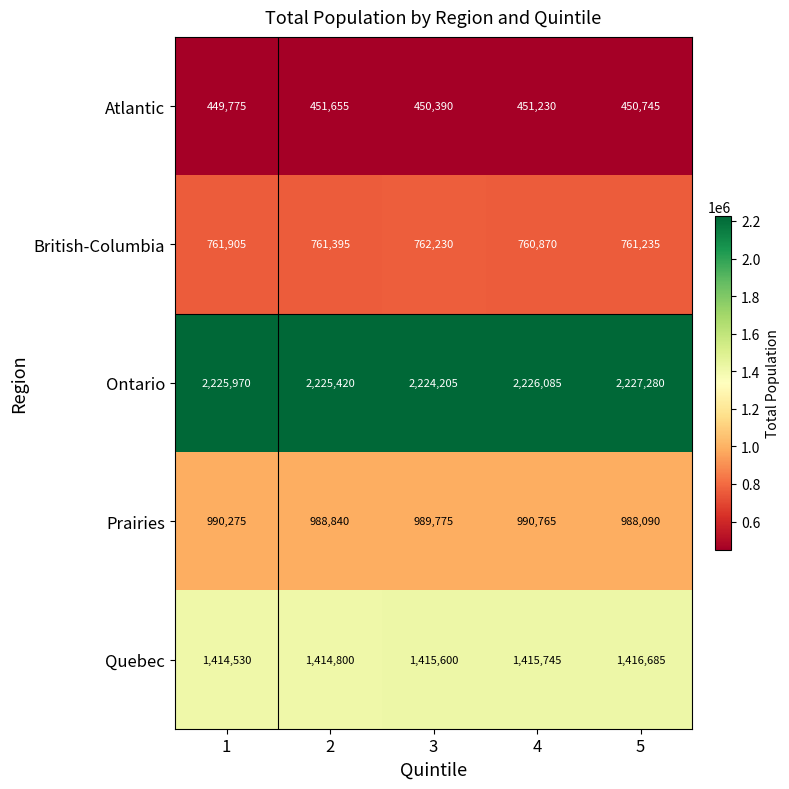

What is the total value across all series at 5?

5844035